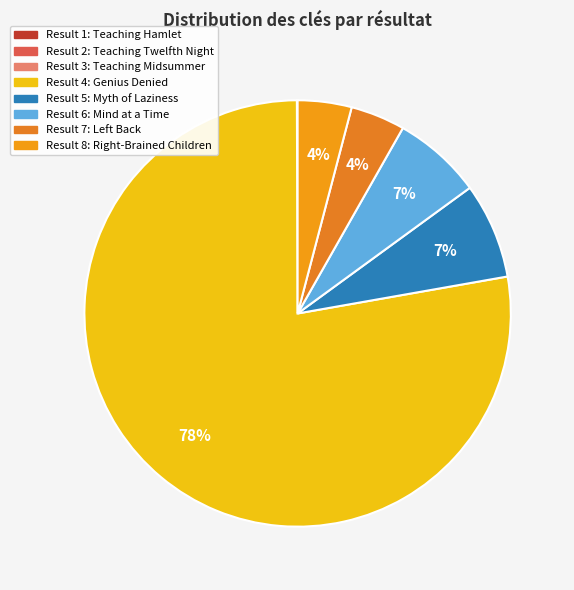

Rank the categories by value from lowest to highest.

Result 3 (3410), Result 1 (4652), Result 2 (7097), Result 8 (1099237), Result 7 (1114260), Result 6 (1818023), Result 5 (1954154), Result 4 (20933190)